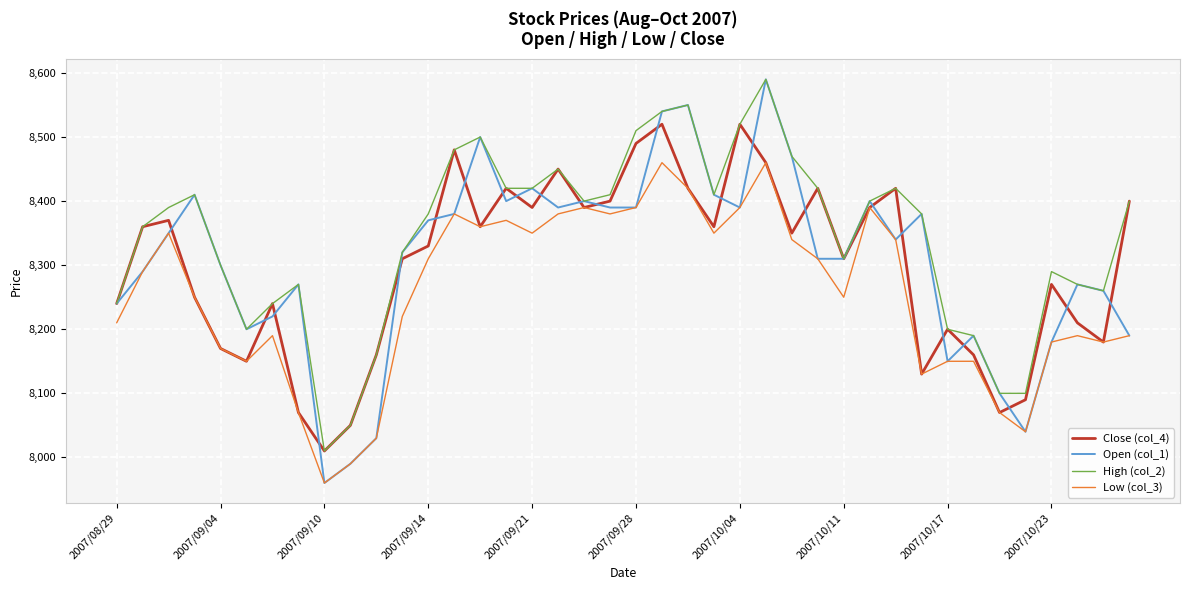

Which series has the largest total across all categories?

High (col_2)